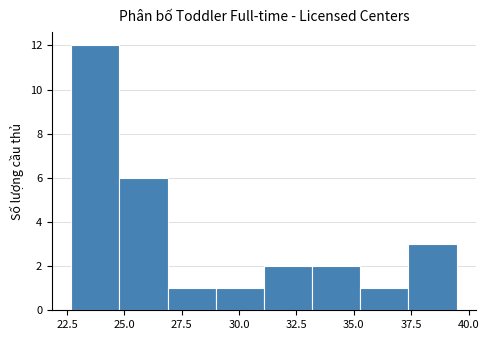

What is the height of the bar covering 31.0 to 33.0 on the x-axis? Neither the bar edges nor the heights are printed on the chart, so give them approximately, as read against the axes.

2